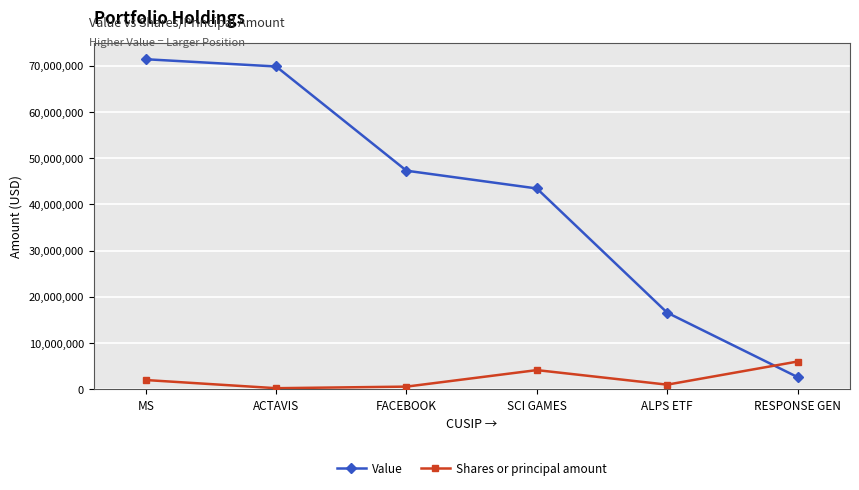

Where does the Value series first go above 47274000?

MS